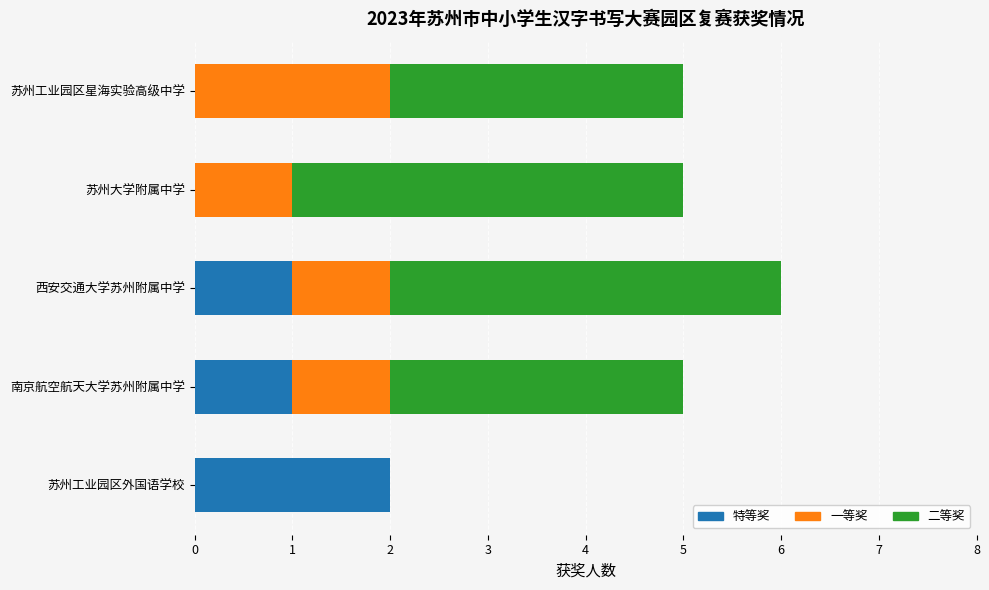

The 特等奖 series shows 1 at 西安交通大学苏州附属中学. True or false?

True